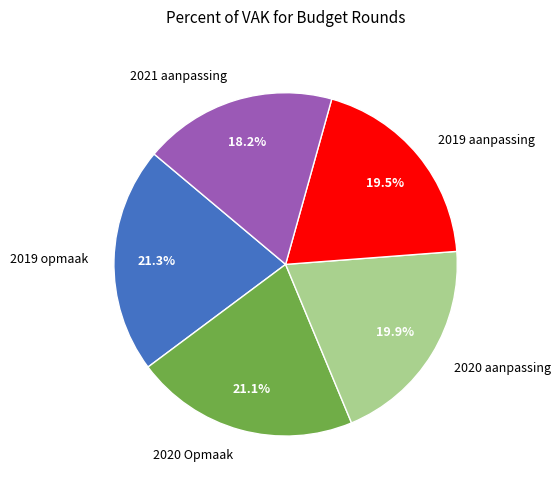

To the nearest percent, what is the difference between the largest and smallest slice percentages?

3%